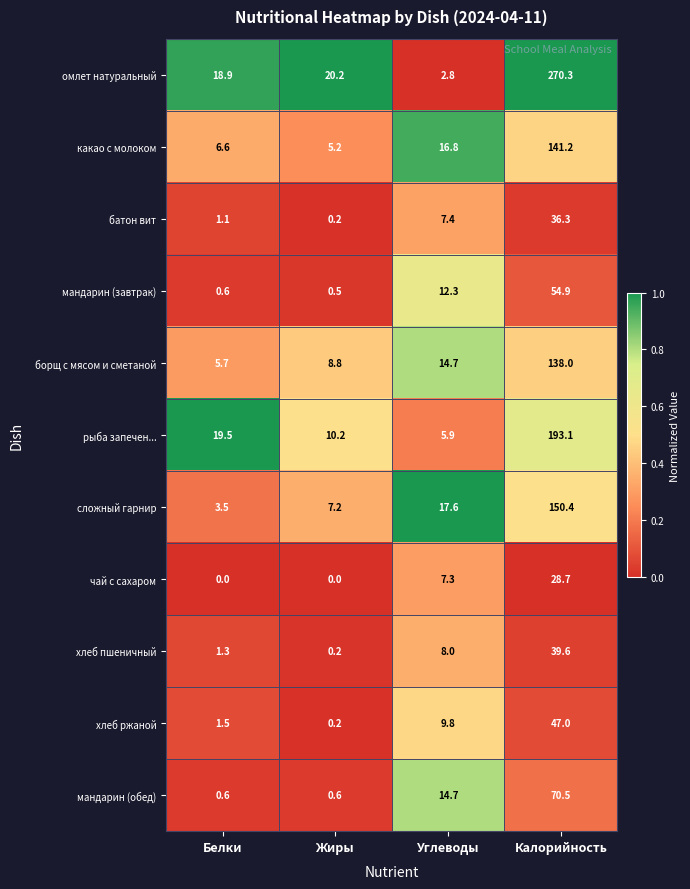

How many data points in хлеб ржаной are above 9?

2